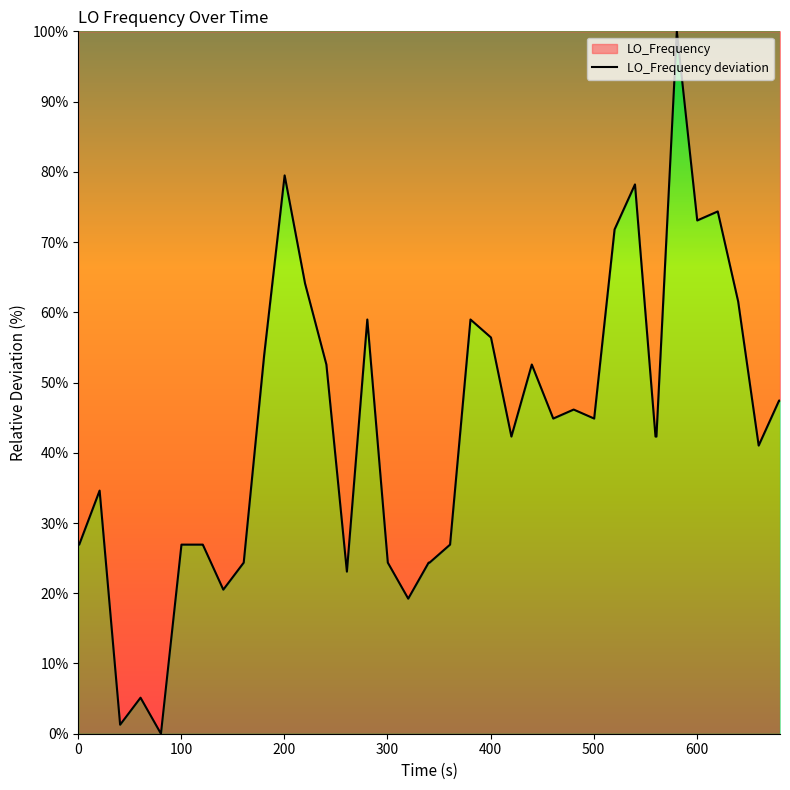

What is the greatest value displayed?

100.0